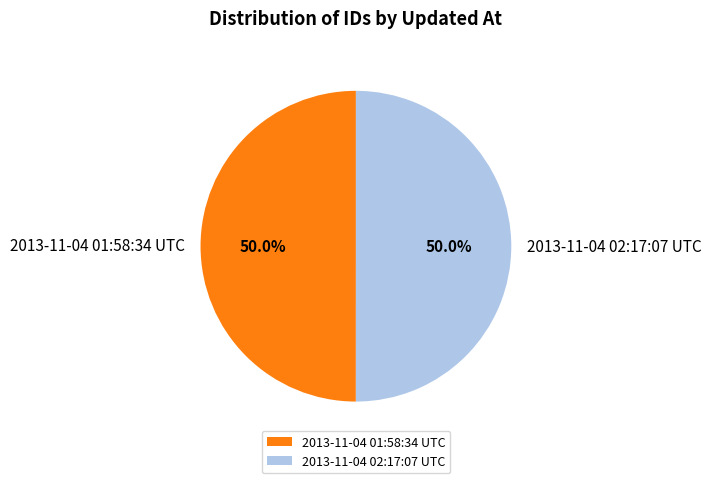

What is the ratio of the value at 2013-11-04 01:58:34 UTC to the value at 2013-11-04 02:17:07 UTC?

1.0